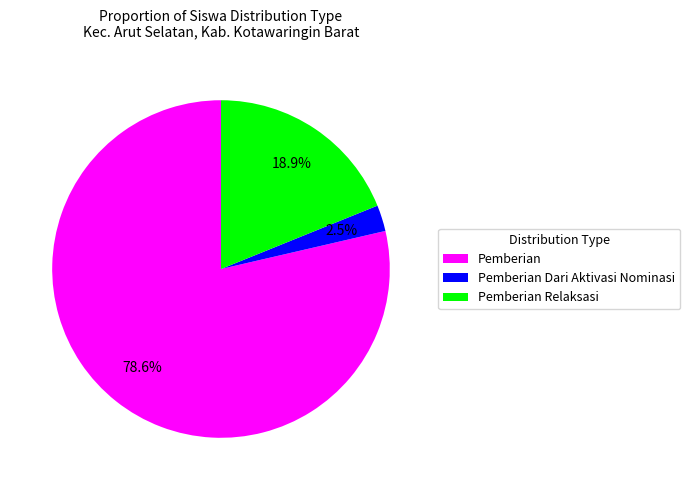

Rank the categories by value from lowest to highest.

Pemberian Dari Aktivasi Nominasi, Pemberian Relaksasi, Pemberian